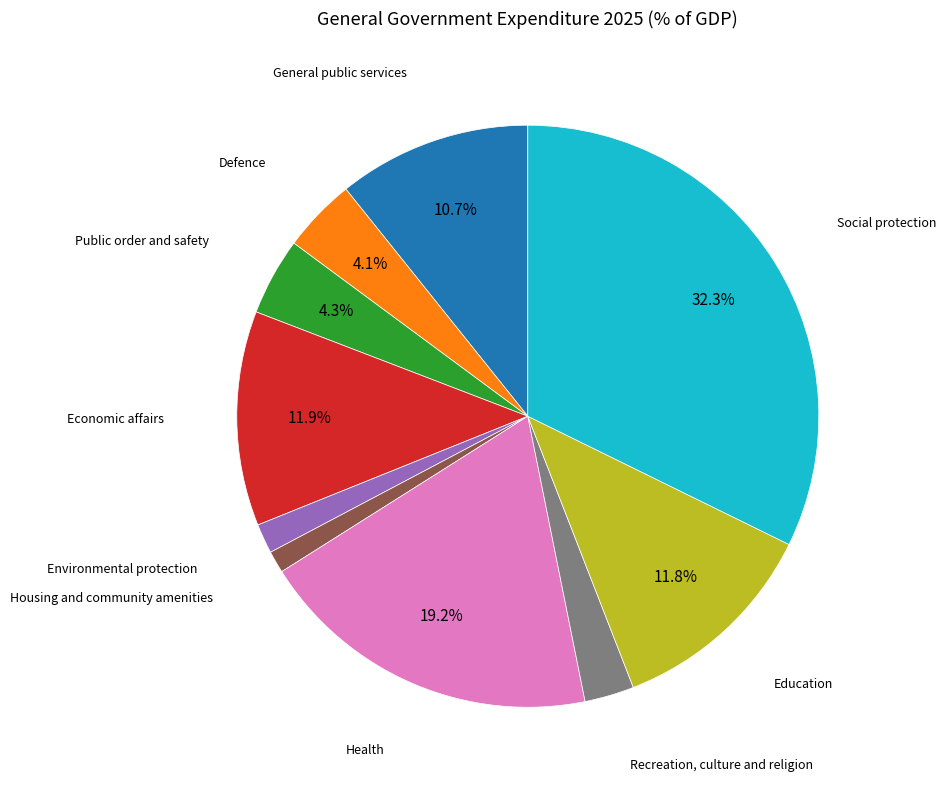

Is there a majority slice in this chart?

No